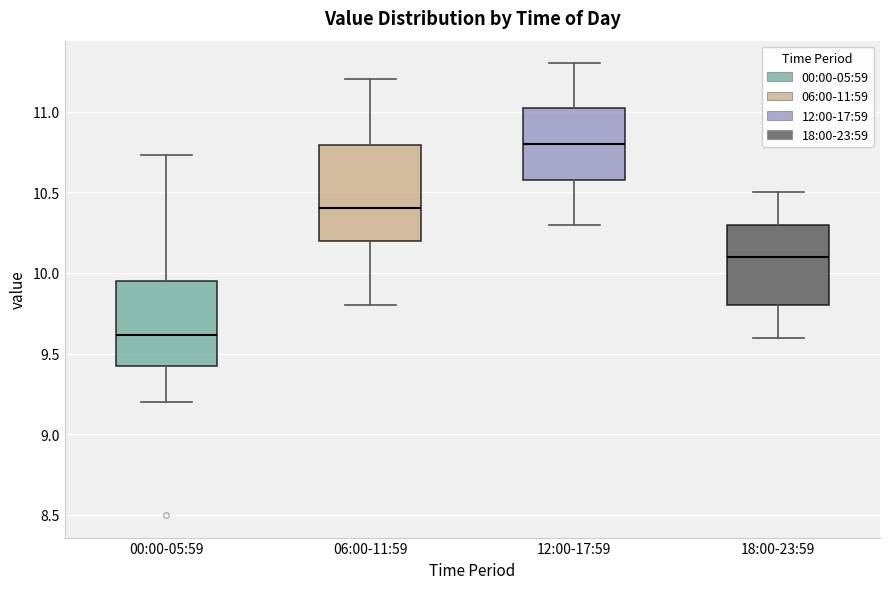

Comparing the boxes themselves (not the whiskers), which one is the tallest?

06:00-11:59